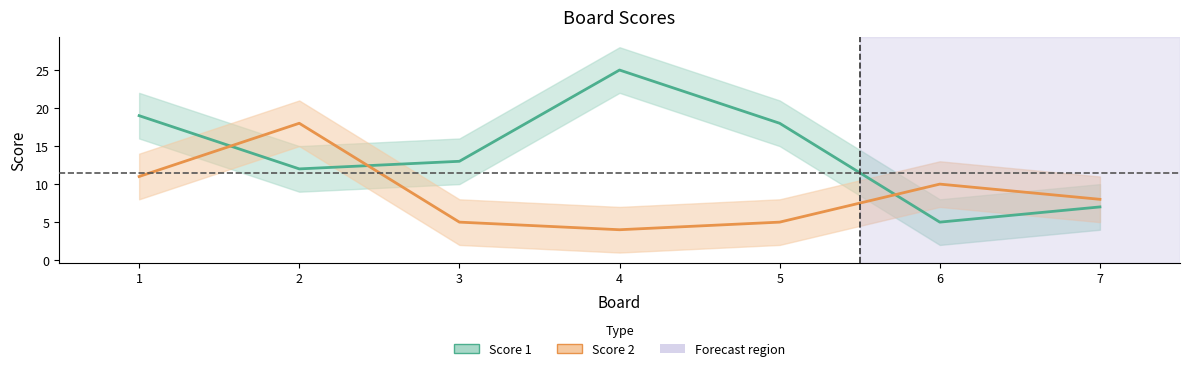

Where does the Score 2 series first go above 8?

1